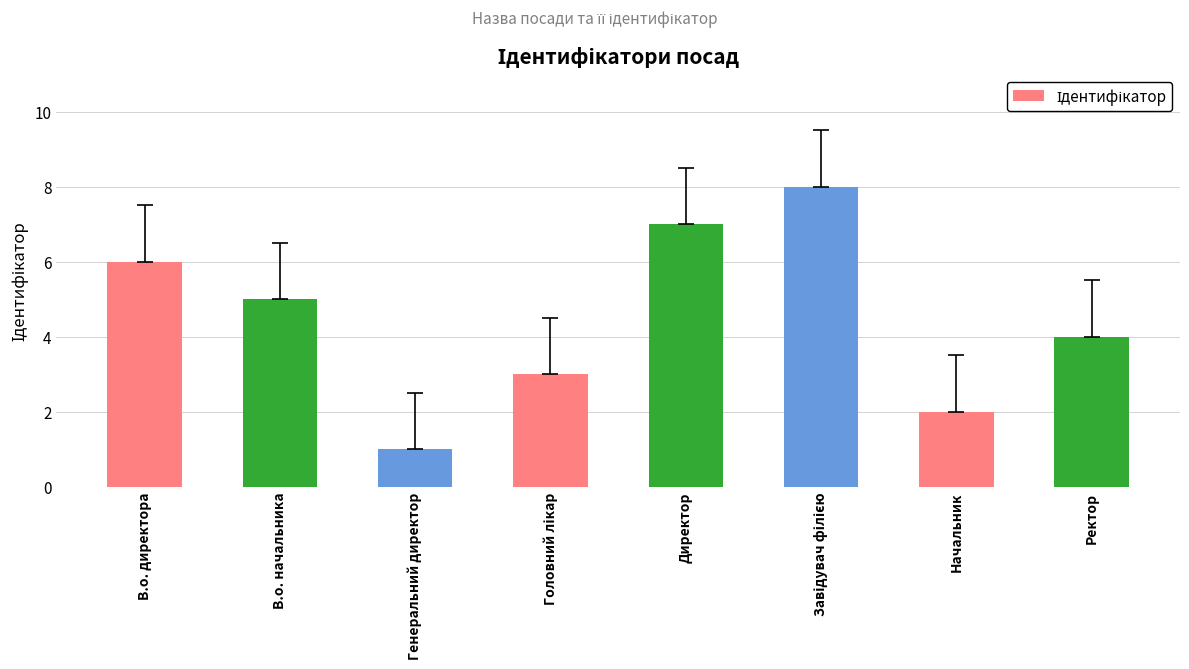

Are the bars grouped side by side (vs. stacked)?

No